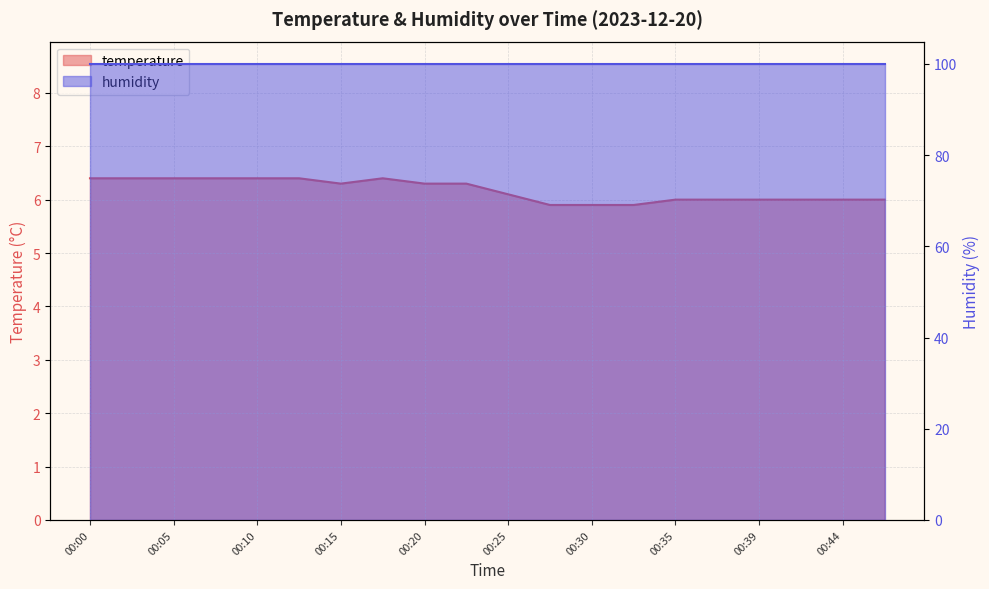

What is the difference between the second highest and second lowest values?

0.5